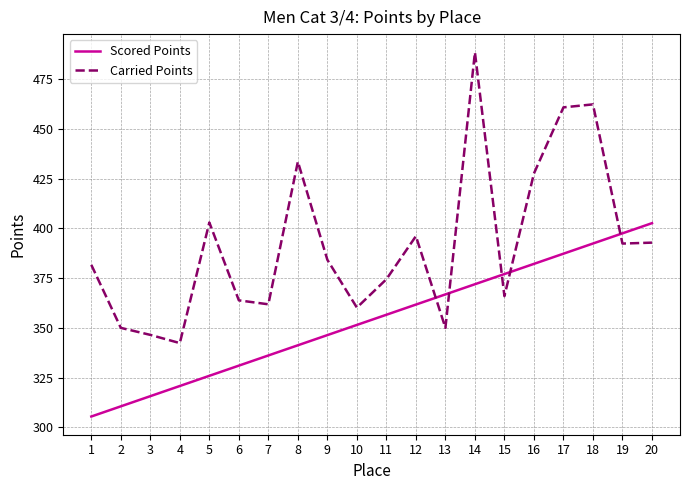

Rank the series by their maximum value, from highest to lowest.

Carried Points, Scored Points